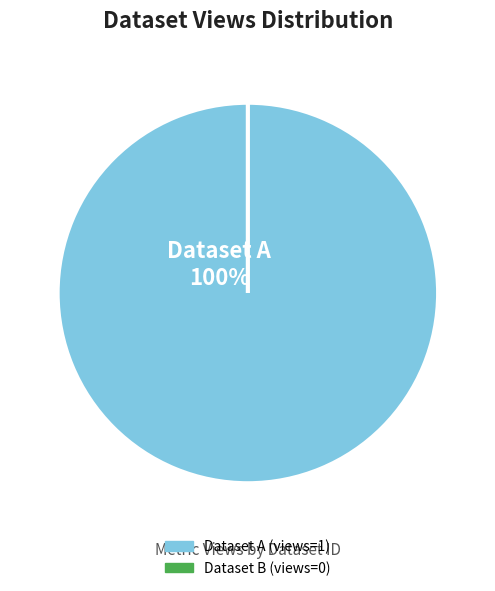

To the nearest percent, what is the combined percentage of 60d201ec0781901deb63327d and 649b7f17078190f8a5e7718f?

100%